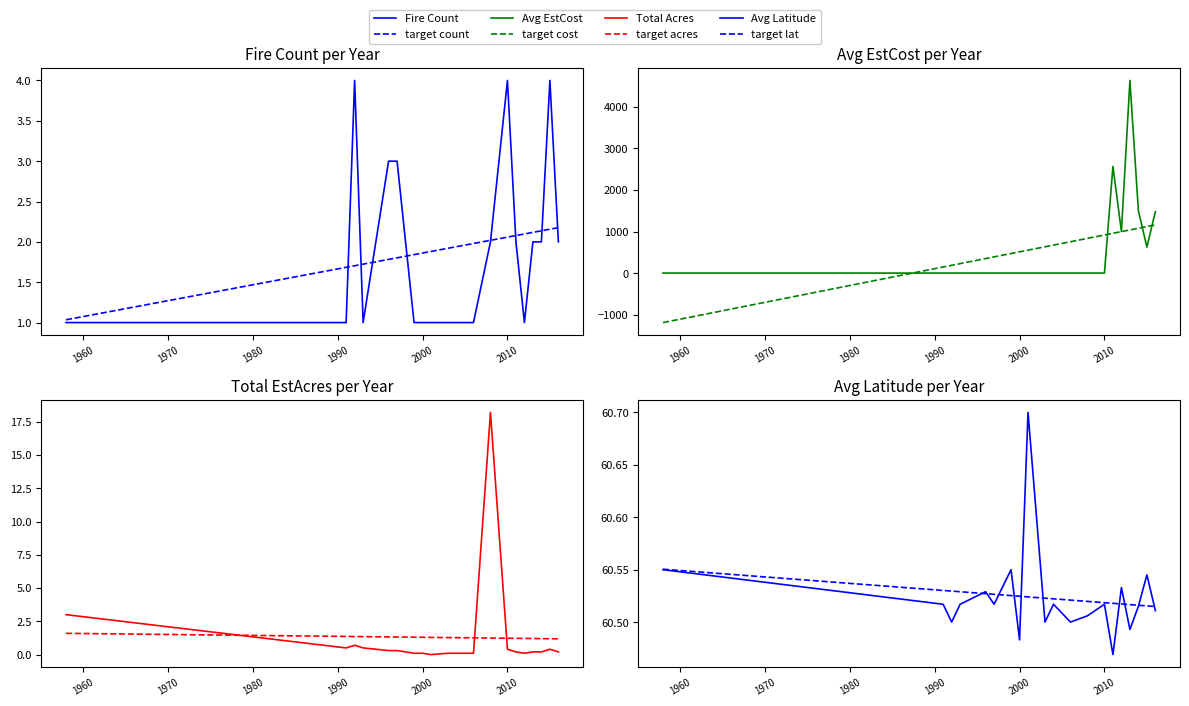

What is the average value of the Fire Count series?

1.9